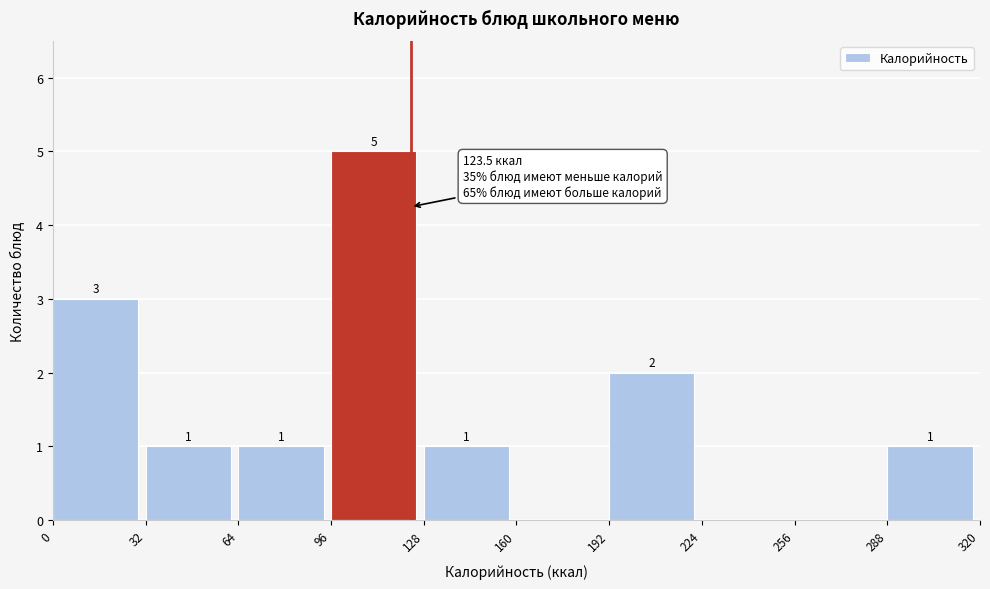

Over which range of the x-axis is the bar tallest?

96 to 128